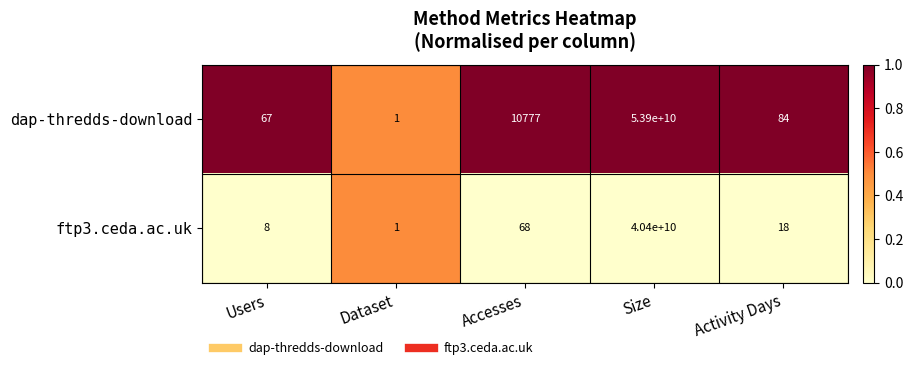

The value of dap-thredds-download at Activity Days is 84. True or false?

True